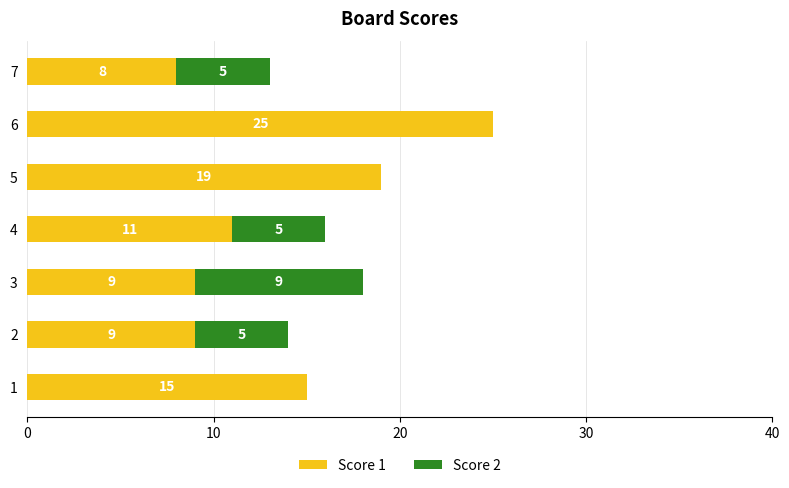

The Score 1 series shows 7 at 4. True or false?

False